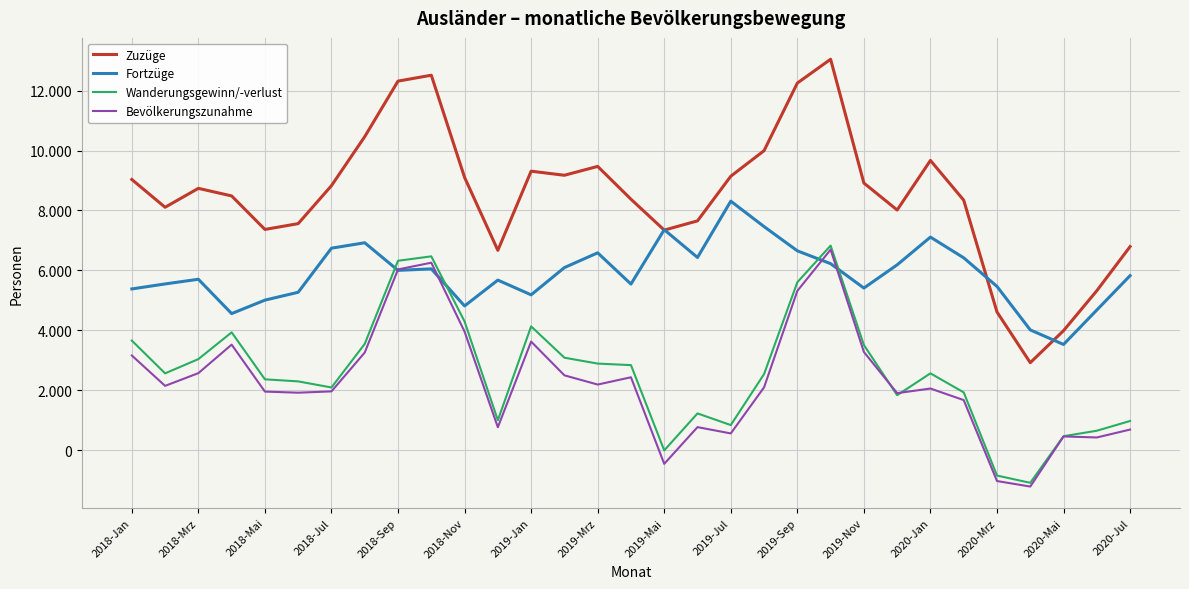

Which series has the widest spread of values?

Zuzüge